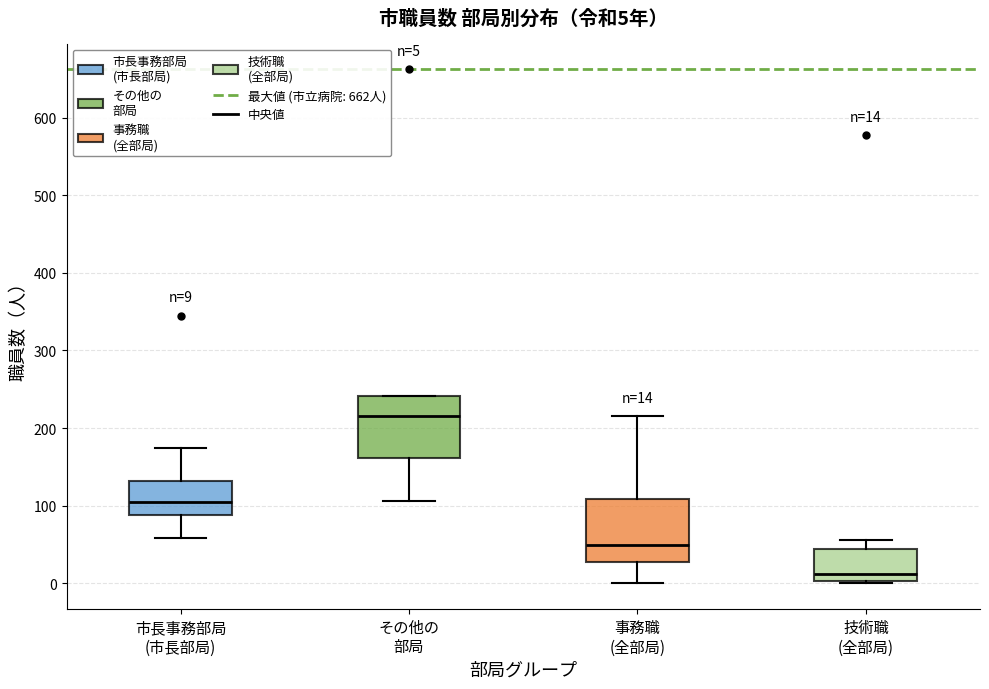

Which box has the highest median line?

その他の 部局